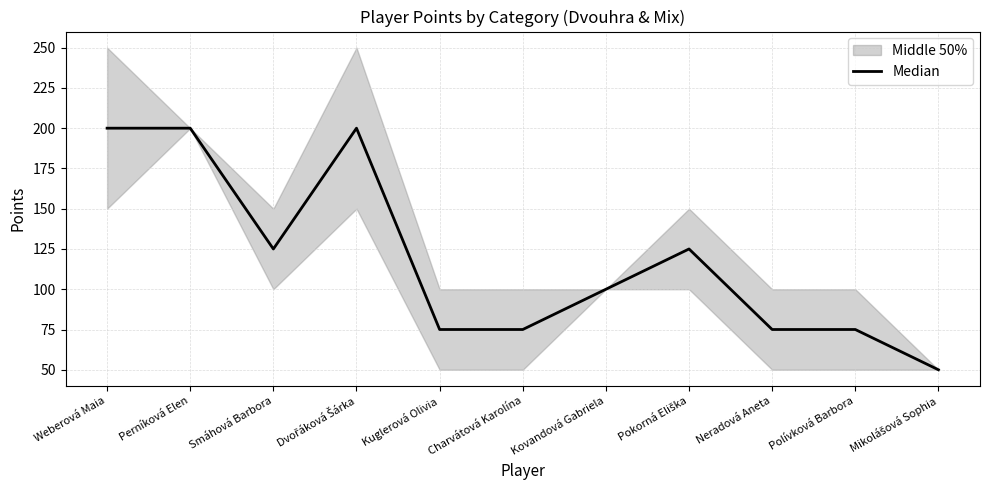

Read the value at Kuglerová Olivia, to the nearest 50.

100